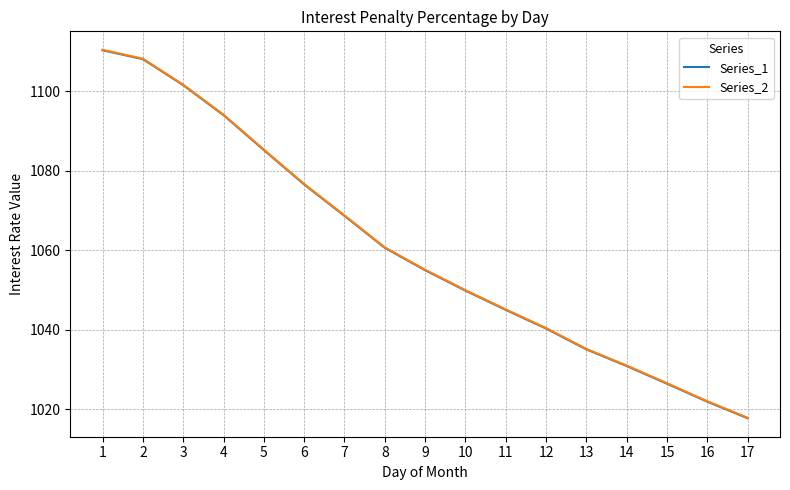

Rank the categories by Series_1 value from lowest to highest.

17, 16, 15, 14, 13, 12, 11, 10, 9, 8, 7, 6, 5, 4, 3, 2, 1